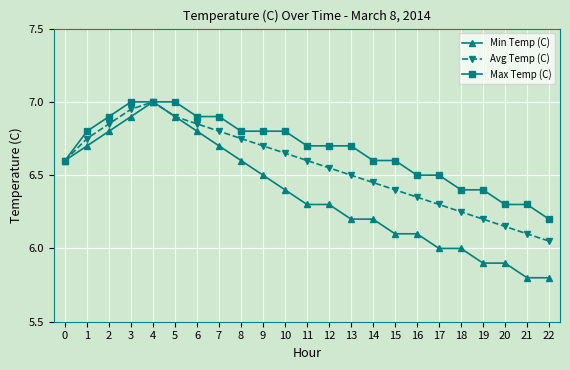

At which label does Avg Temp (C) reach its peak?

4